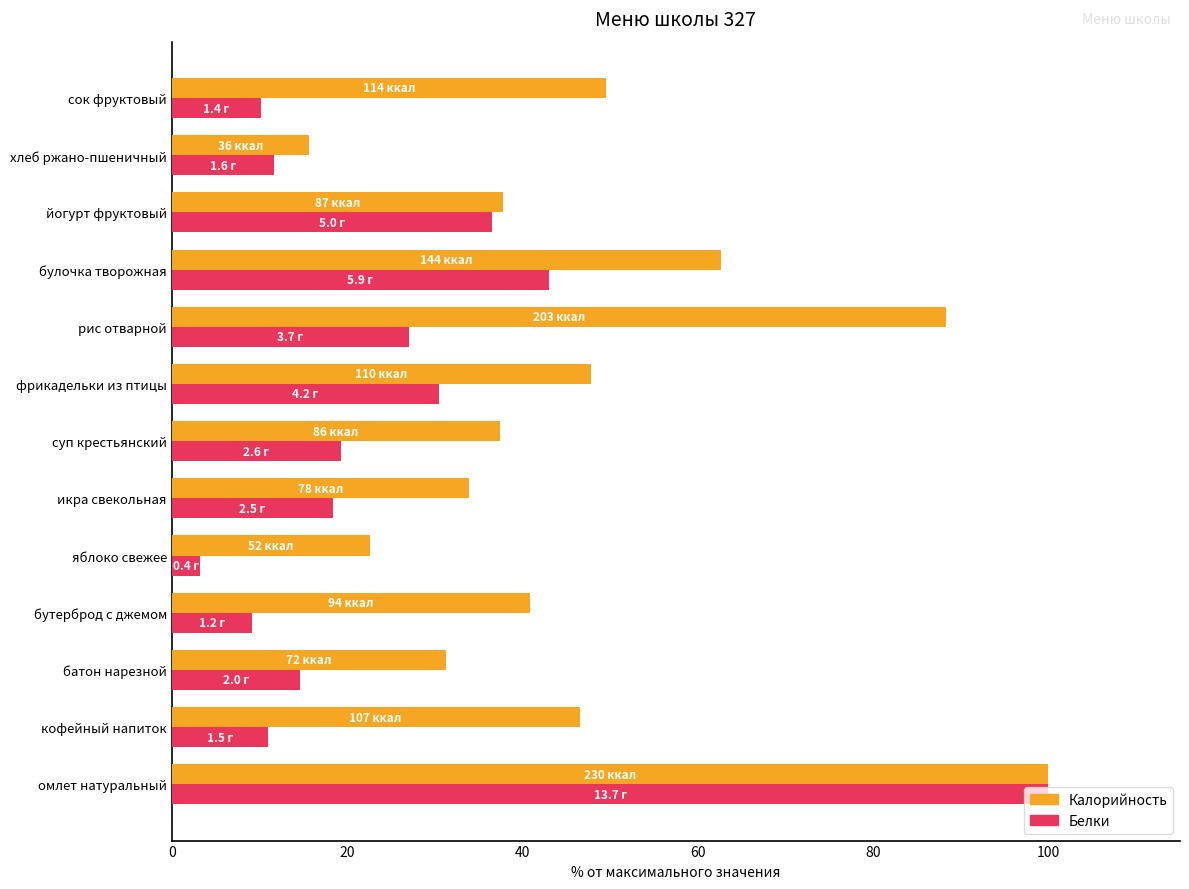

What is the sum of the Белки values at йогурт фруктовый and хлеб ржано-пшеничный?

48.2